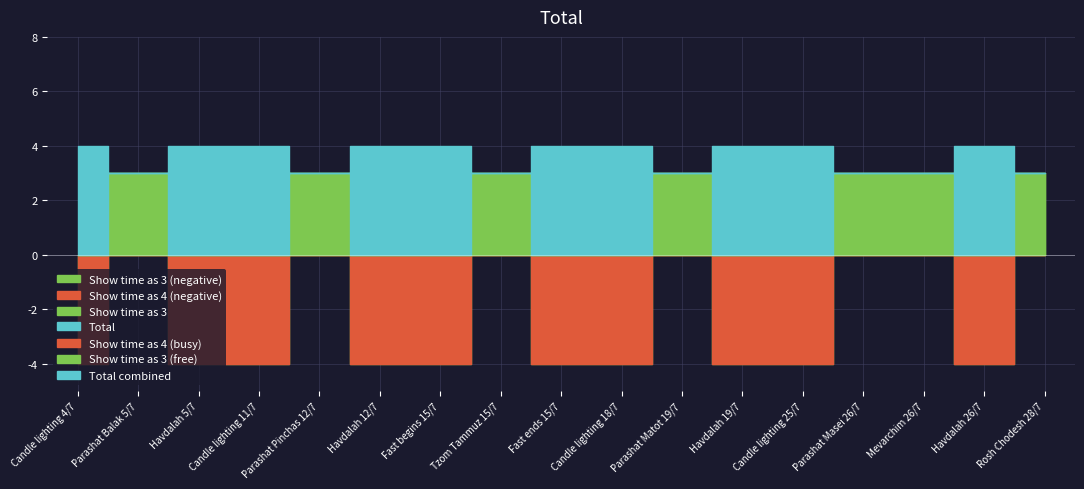

At which category is the sum across all series the highest?

Candle lighting 4/7